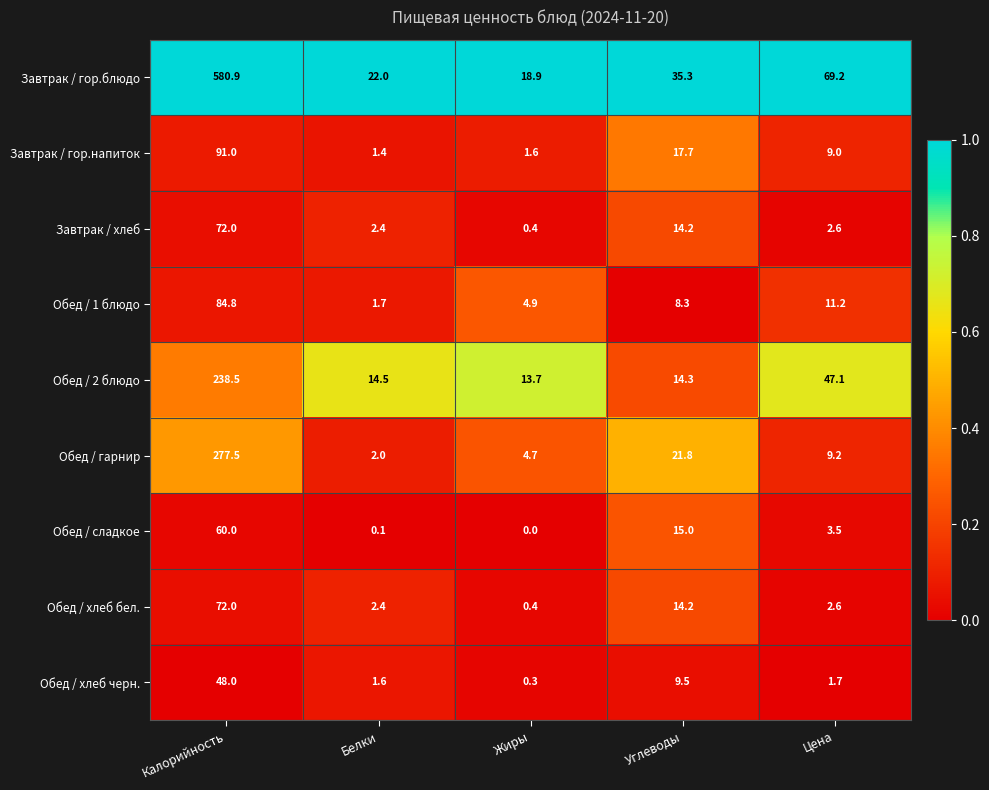

What is the total value across all series at Цена?

156.1